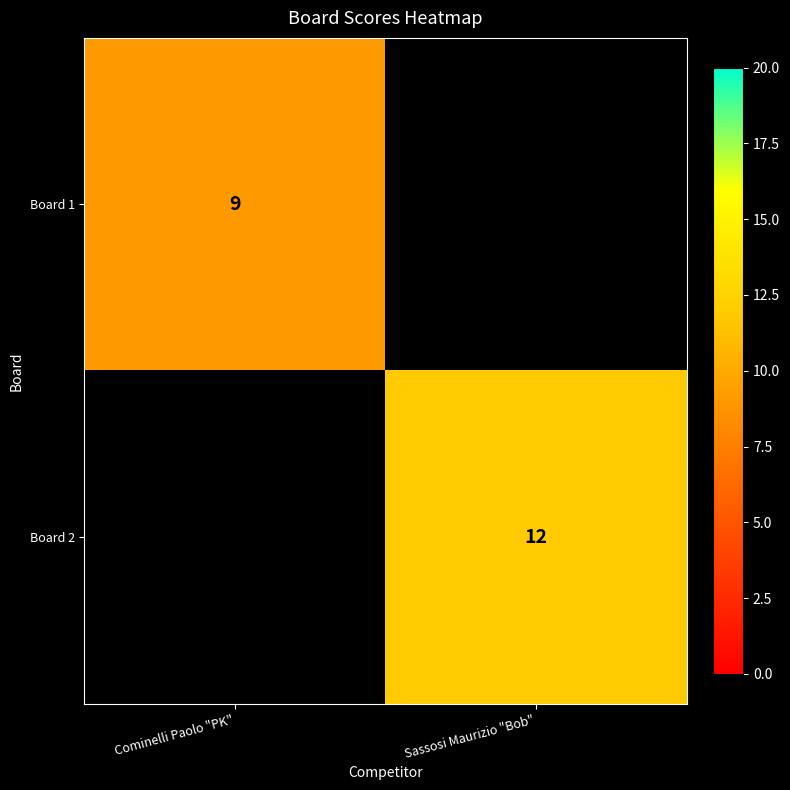

The value of Board 1 at Cominelli Paolo "PK" is 9. True or false?

True